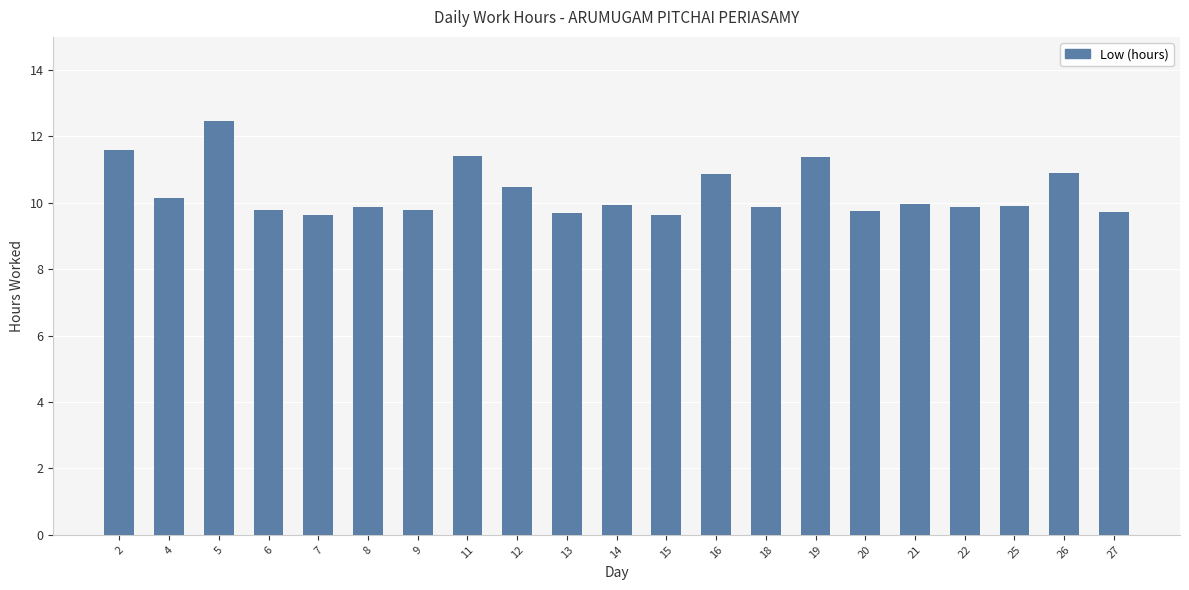

What is the difference between the maximum and minimum values?

2.8